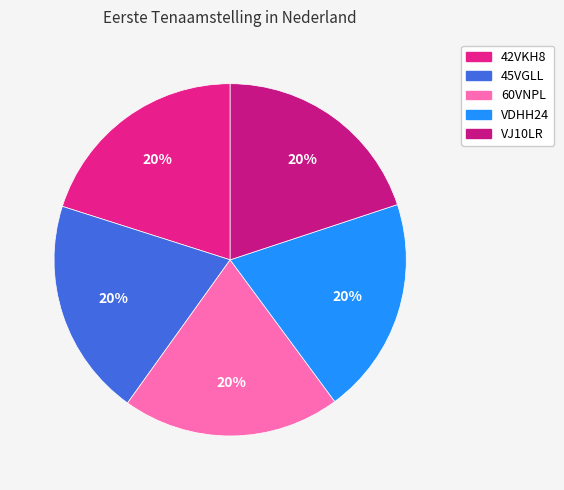

Is it true that 42VKH8 is 27% of the pie?

False